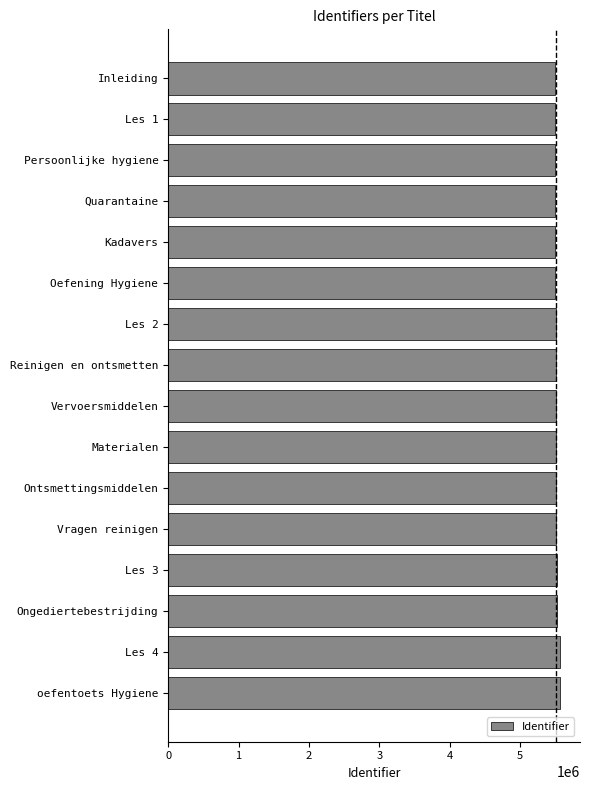

What is the label of the 13th bar from the top?

Les 3